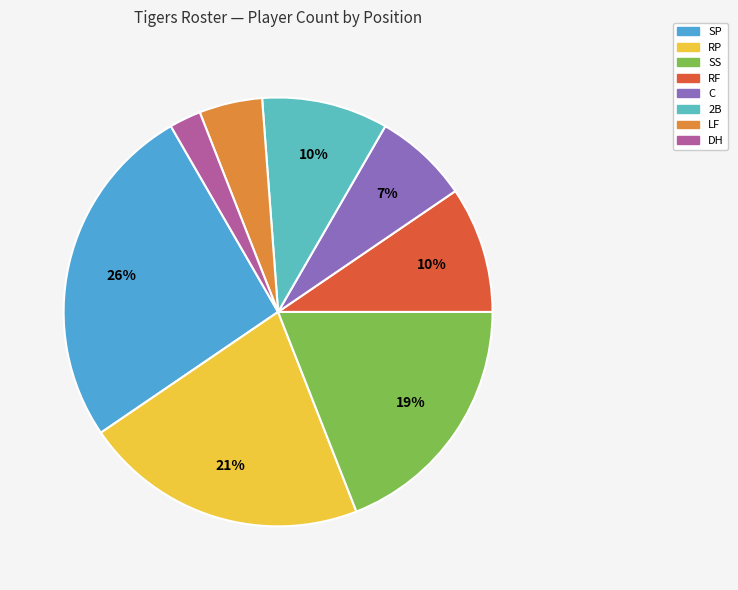

Does SP represent more than half of the total?

No